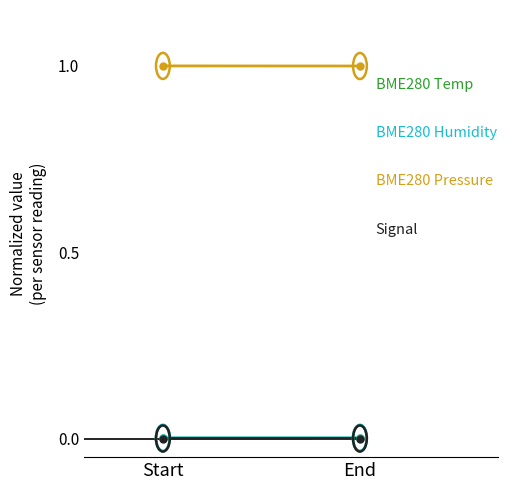

How many categories are shown in the chart?

2